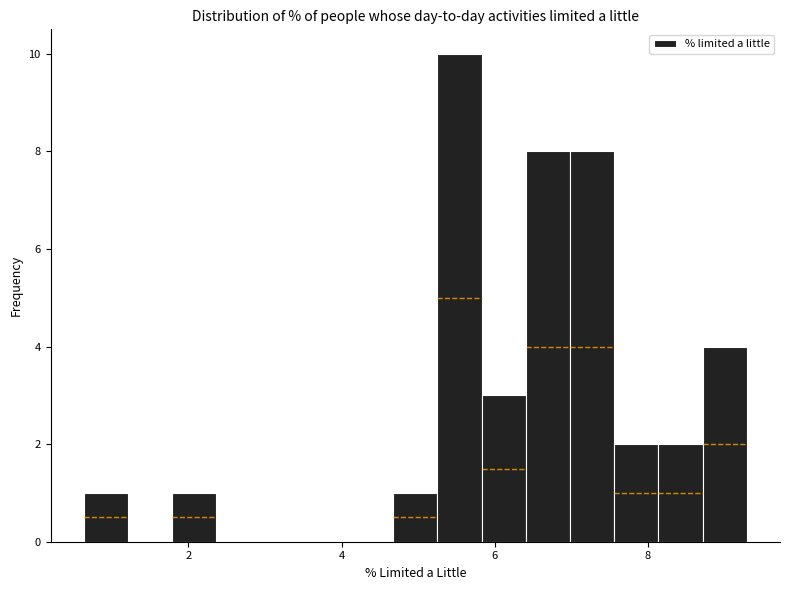

Read against the x-axis, roughly where is the centre of the tallest bar?

5.6